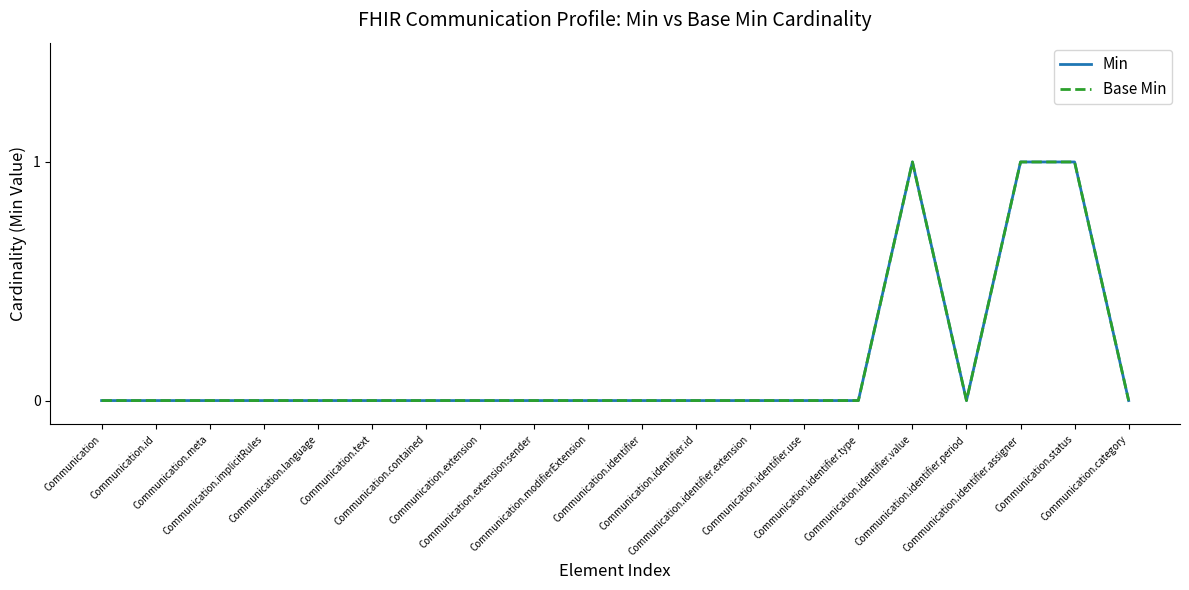

The value of Base Min at Communication is 1. True or false?

False